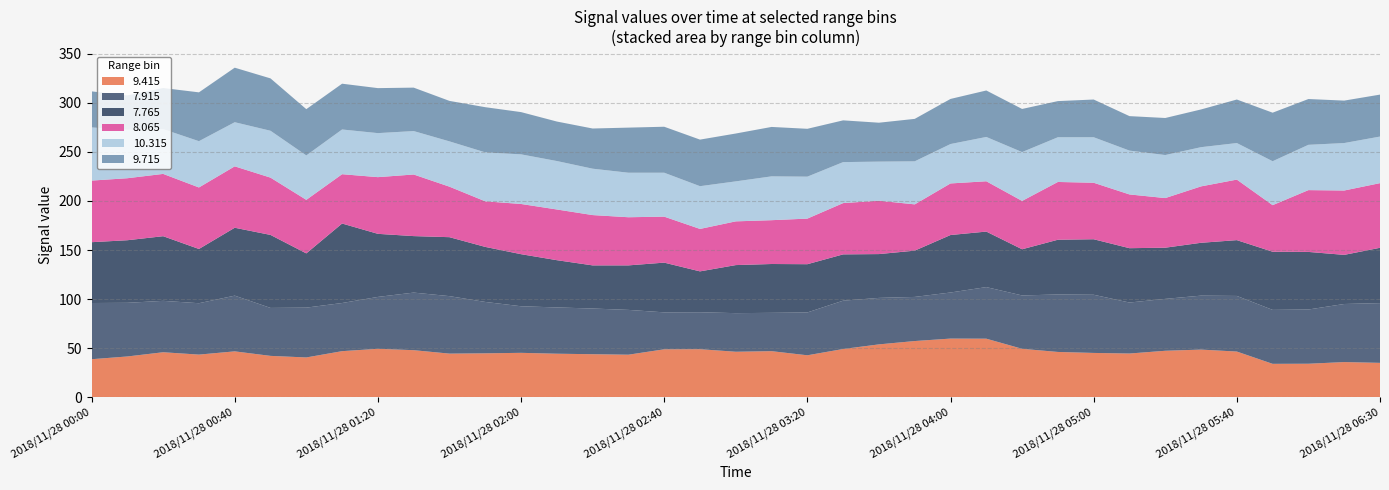

Reading left to right, transcribe all the data shown in this chart.

9.415: 38.9	41.7	46.0	43.6	46.9	42.3	40.7	47.1	49.5	48.1	44.6	44.9	45.4	44.5	44.0	43.5	49.0	49.1	46.5	47.1	42.9	49.3	54.0	57.4	59.9	59.8	49.5	46.3	45.3	44.7	47.5	48.7	46.7	34.2	34.3	36.0	35.2
7.915: 57.2	54.6	52.3	52.3	56.7	48.8	50.7	49.0	52.8	58.6	58.5	52.3	47.4	47.1	46.5	45.6	37.6	37.6	39.3	39.0	43.6	49.2	47.3	44.9	46.9	52.5	54.3	58.5	59.2	51.9	52.8	54.9	56.6	54.9	55.2	59.1	60.8
7.765: 61.9	63.7	65.8	55.2	69.1	74.3	55.2	80.9	64.2	57.5	60.0	56.0	53.0	48.1	43.9	45.3	50.6	41.6	48.9	49.7	49.1	47.1	44.6	47.1	58.5	56.5	47.0	55.7	56.5	55.3	52.1	53.8	56.8	59.2	58.6	50.0	56.3
8.065: 62.7	63.1	63.4	62.6	62.5	58.3	54.5	50.2	57.7	62.7	51.4	46.4	51.1	51.6	51.2	49.0	46.8	43.2	44.5	44.6	46.4	52.2	54.3	47.1	52.5	51.2	49.2	58.8	57.5	54.7	50.5	57.4	61.6	47.4	62.9	65.5	65.8
10.315: 54.1	49.3	45.6	47.1	44.9	47.7	45.2	45.5	44.8	44.2	46.1	49.8	50.5	49.3	47.2	45.3	44.7	43.5	40.7	44.6	42.7	41.7	39.8	43.8	40.1	45.1	49.7	45.5	46.3	44.6	43.8	39.9	37.2	44.7	46.1	48.3	47.4
9.715: 36.7	35.0	41.8	49.7	55.5	53.3	47.1	46.6	45.8	44.2	41.2	46.0	43.0	40.2	40.9	45.9	46.8	47.4	48.7	50.3	48.7	42.5	39.6	43.2	45.9	47.3	43.9	36.8	38.4	35.1	37.7	38.4	44.3	49.4	46.6	43.2	42.7